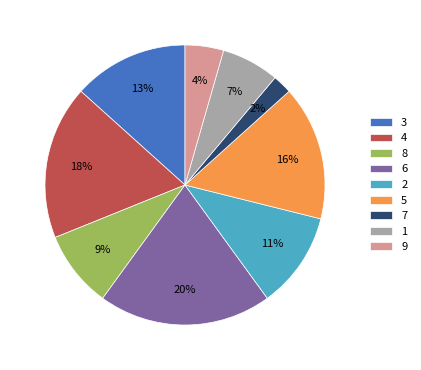

Which category has the smallest portion of the pie?

7